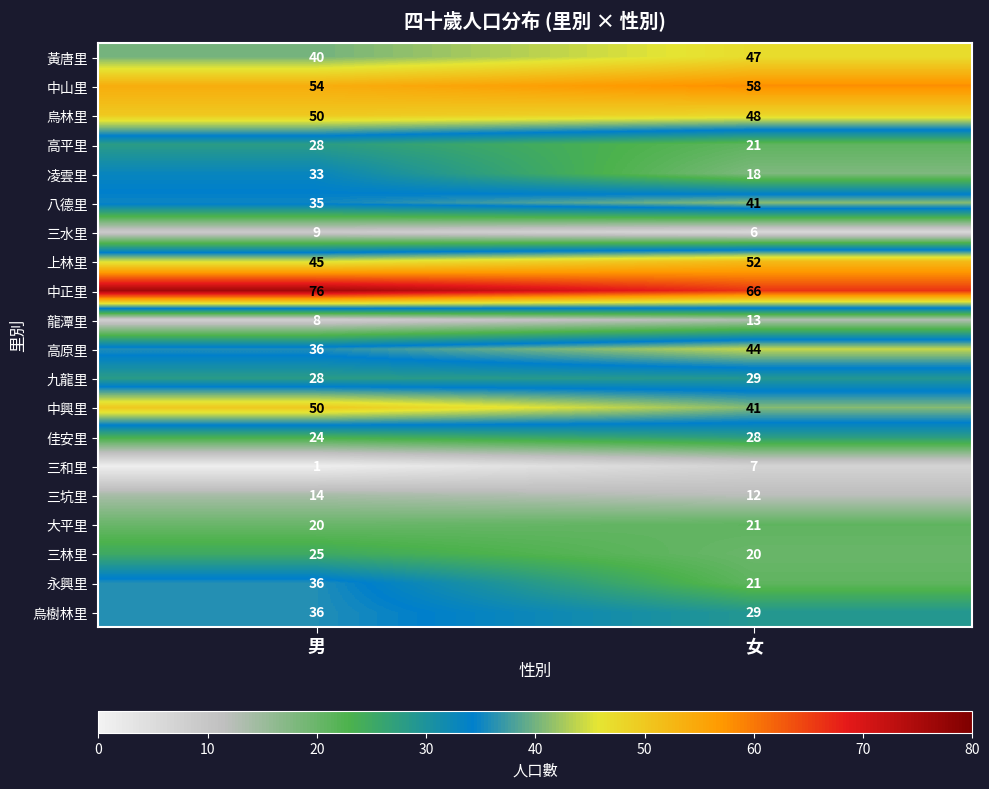

Count the number of data series in this chart.

20